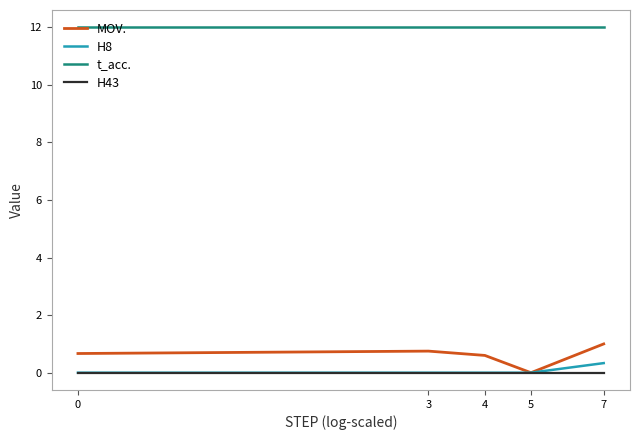

How many lines are shown in the chart?

4